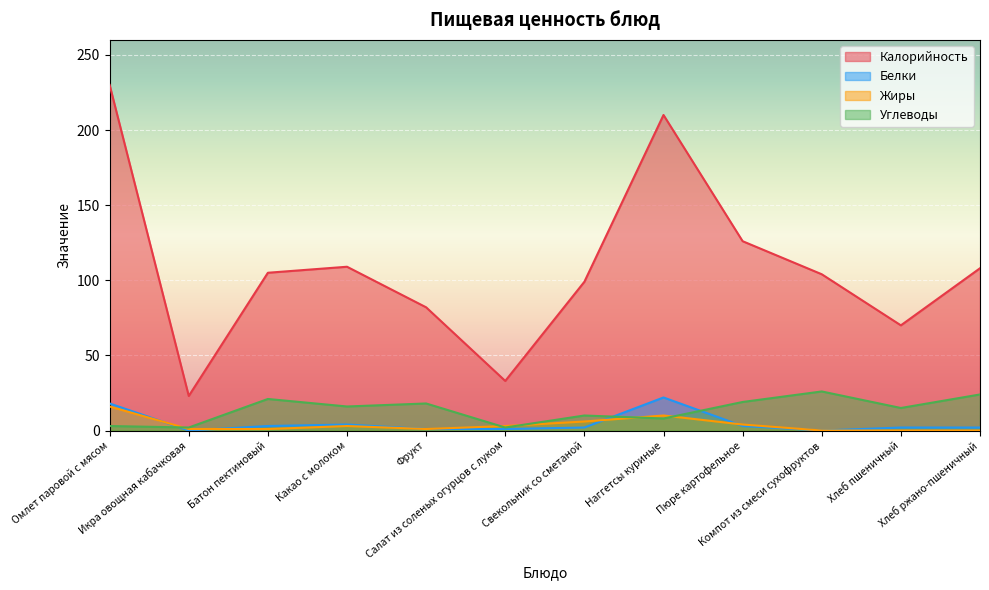

At how many categories does at least one series exceed 190?

2